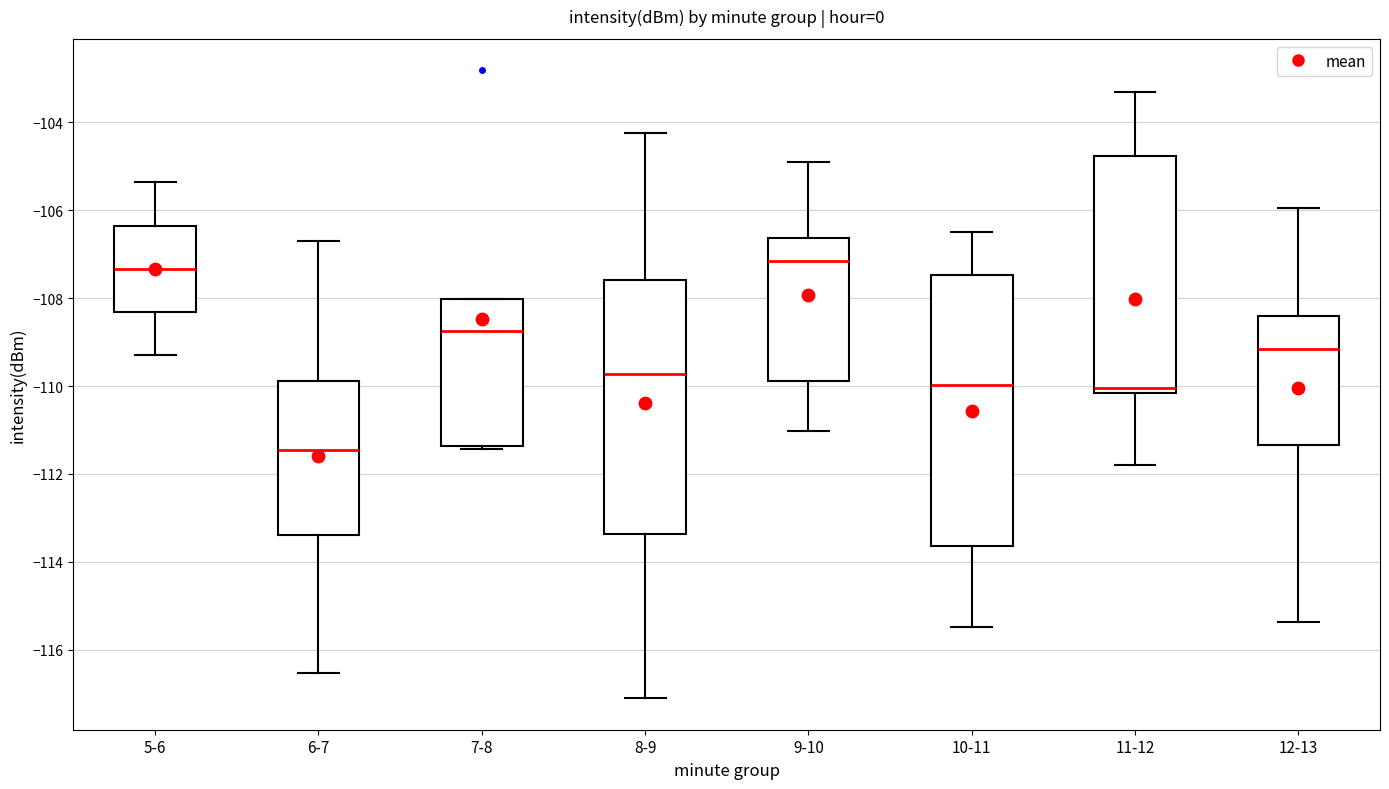

Reading left to right, transcribe this box plot: for each box, give where its median line is, the range the box spans, and where its two whiskers end, as read against the y-axis. The values are not printed on the chart, so give them approximately, as read against the axis.

5-6: median -107.4, box -108.4 to -106.4, whiskers -109.4 to -105.4
6-7: median -111.4, box -113.4 to -109.8, whiskers -116.6 to -106.8
7-8: median -108.8, box -111.4 to -108.0, whiskers -111.4 (just below the box's lower edge) to -108.0
8-9: median -109.8, box -113.4 to -107.6, whiskers -117.2 to -104.2
9-10: median -107.2, box -109.8 to -106.6, whiskers -111.0 to -105.0
10-11: median -110.0, box -113.6 to -107.4, whiskers -115.4 to -106.4
11-12: median -110.0, box -110.2 to -104.8, whiskers -111.8 to -103.4
12-13: median -109.2, box -111.4 to -108.4, whiskers -115.4 to -106.0